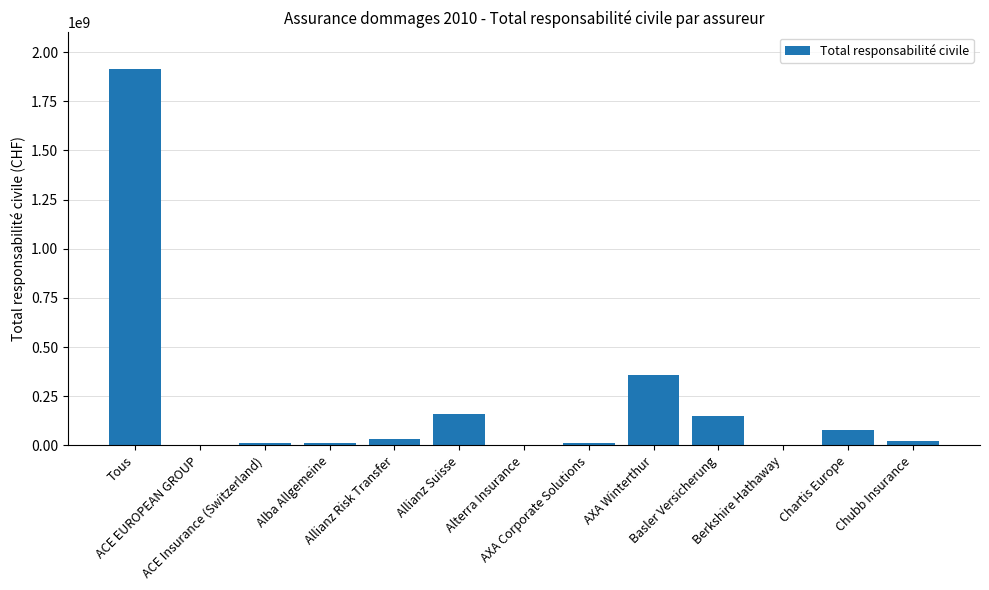

How many series are shown in this chart?

1